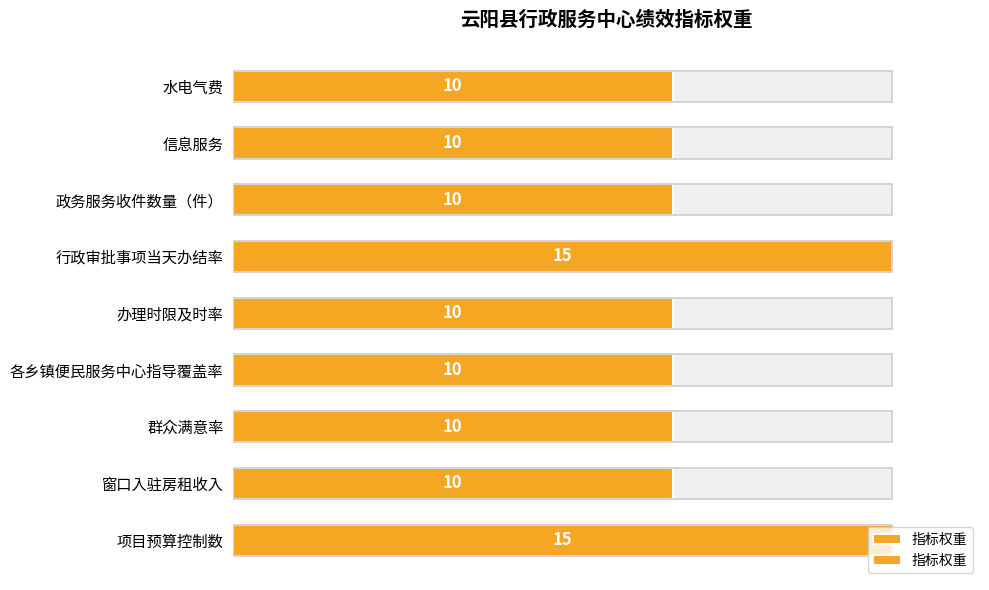

What is the average value?

11